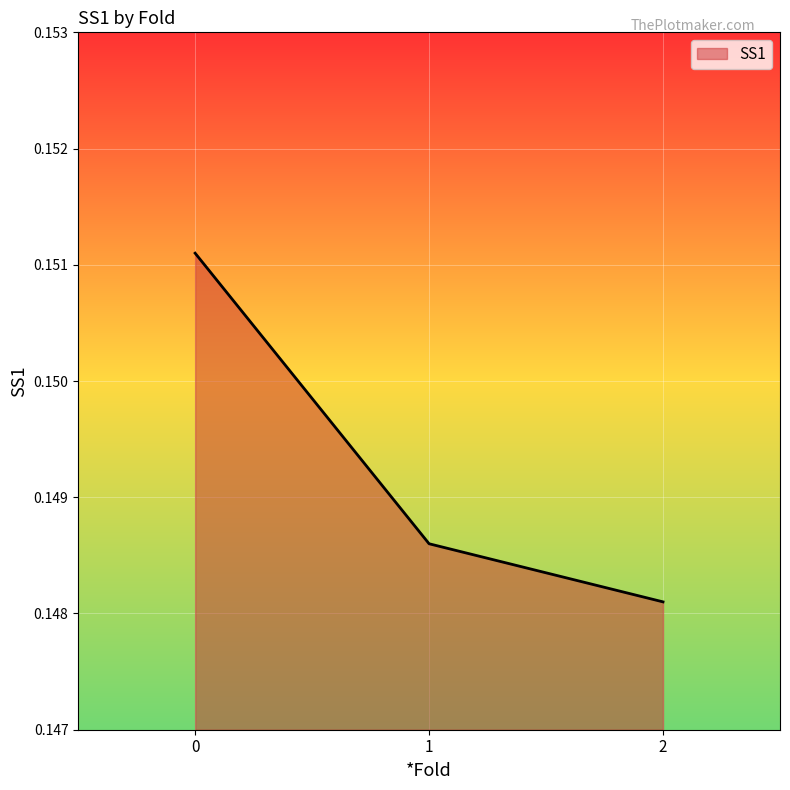

True or false: the data shows 0.2 at 1.

False